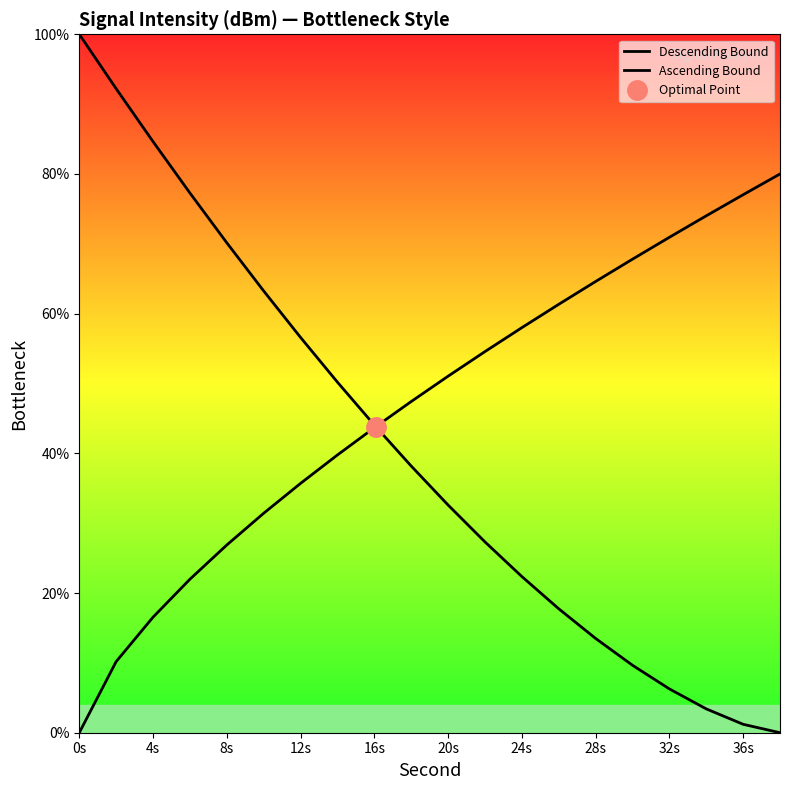

At which category is the sum across all series the highest?

4s